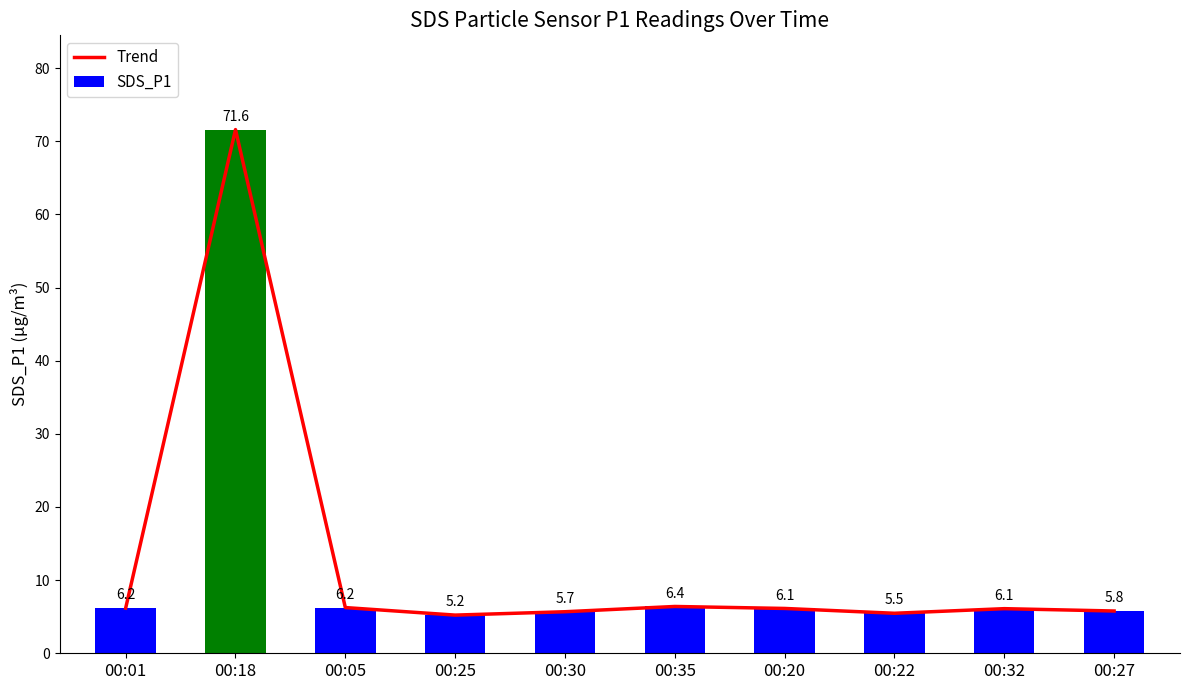

Which series has the largest total across all categories?

Trend